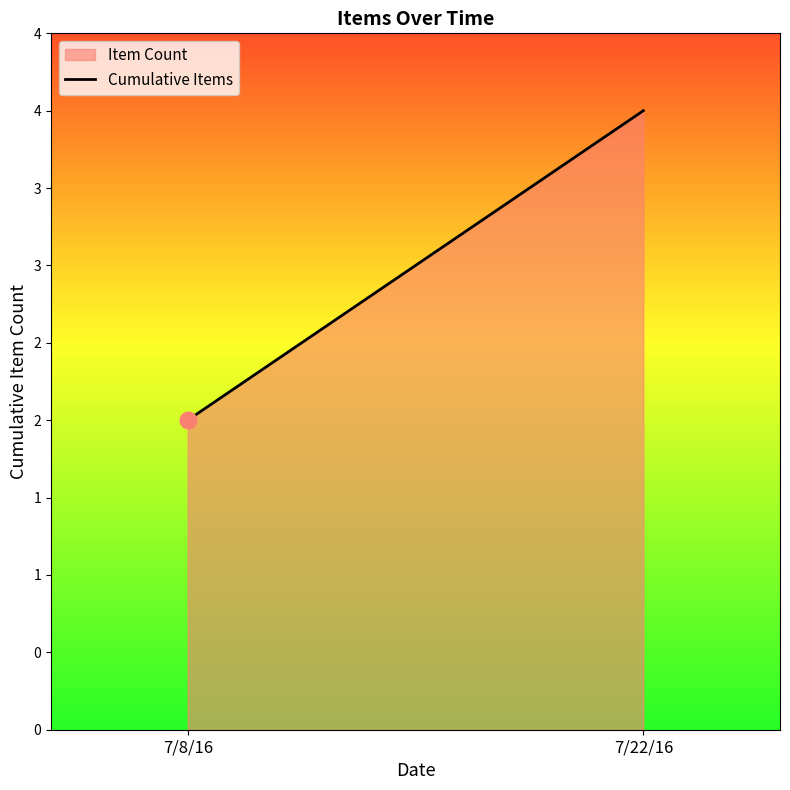

Which has a higher value, 7/22/16 or 7/8/16?

7/22/16